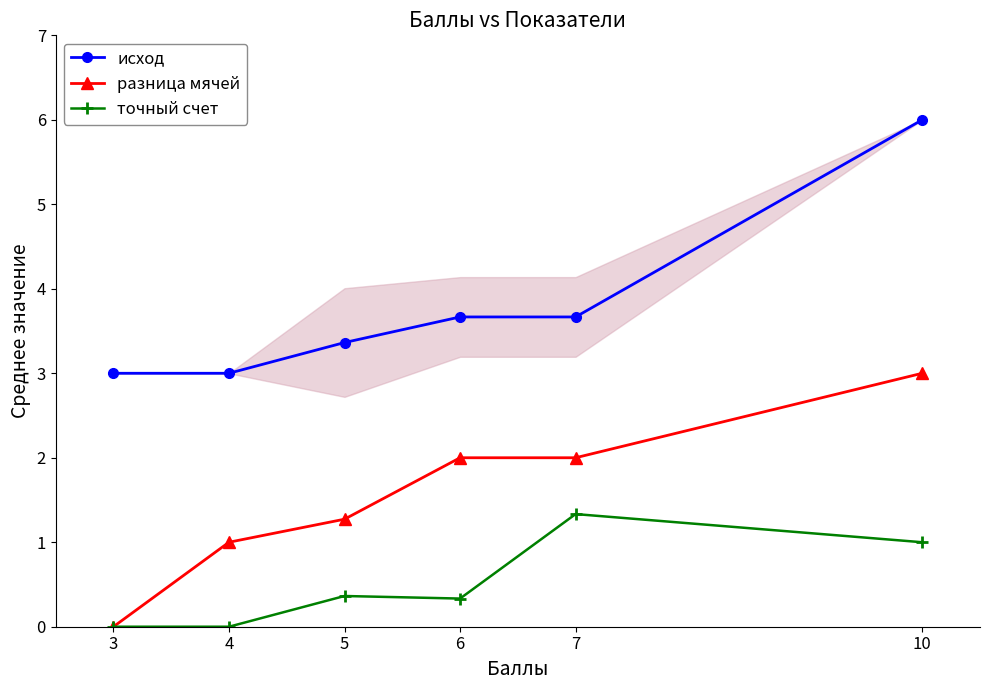

The value of исход at 7 is 6.5. True or false?

False